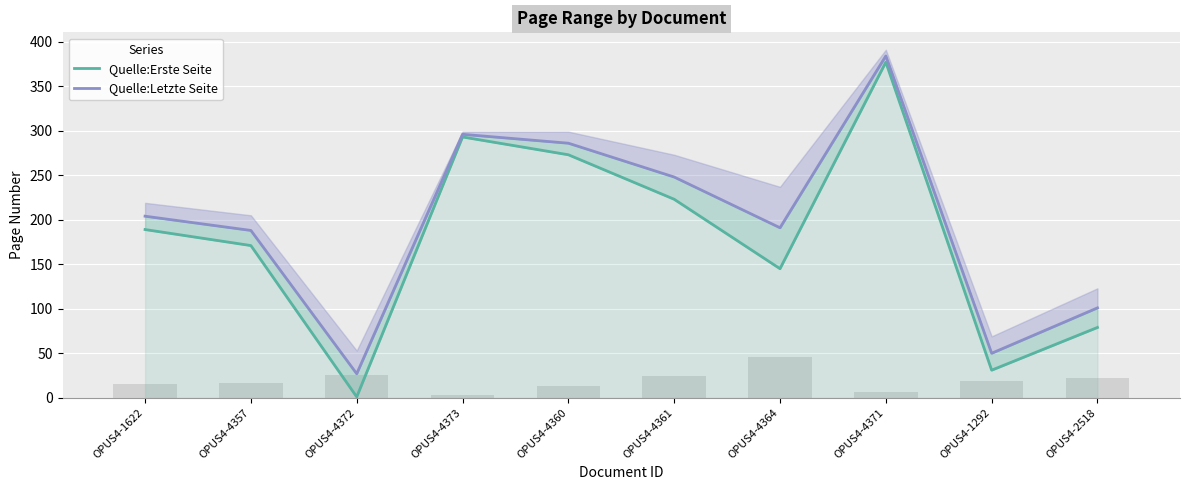

How many data points in Quelle:Erste Seite are above 189?

4